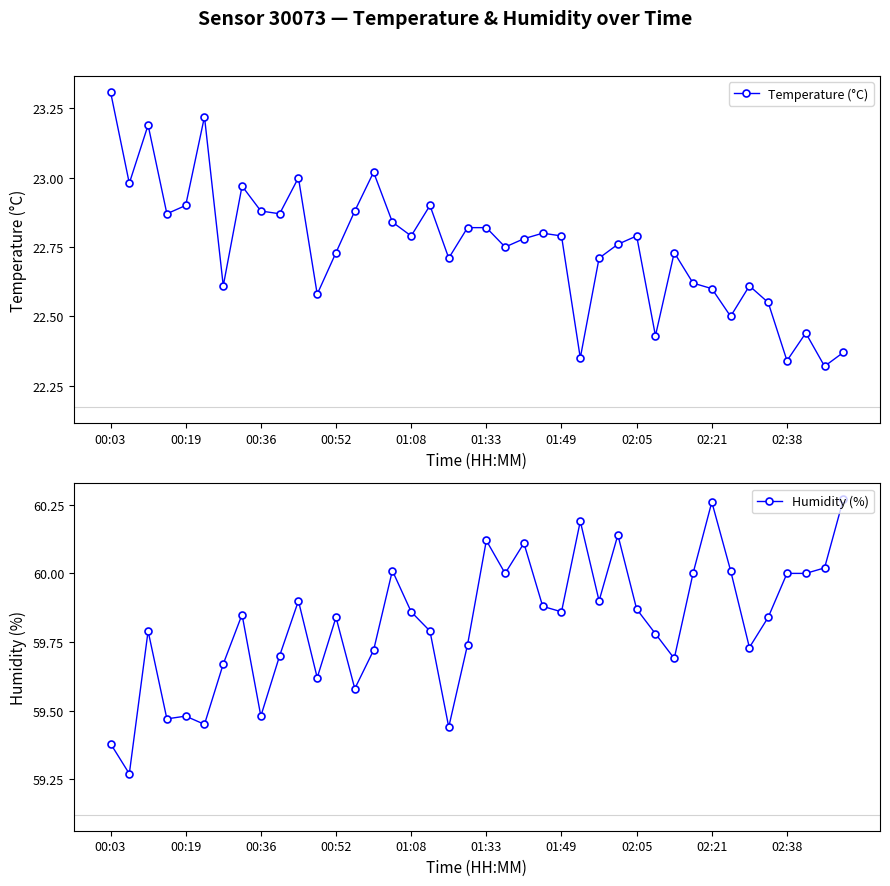

True or false: Humidity (%) has more than 2 interior local peaks.

True